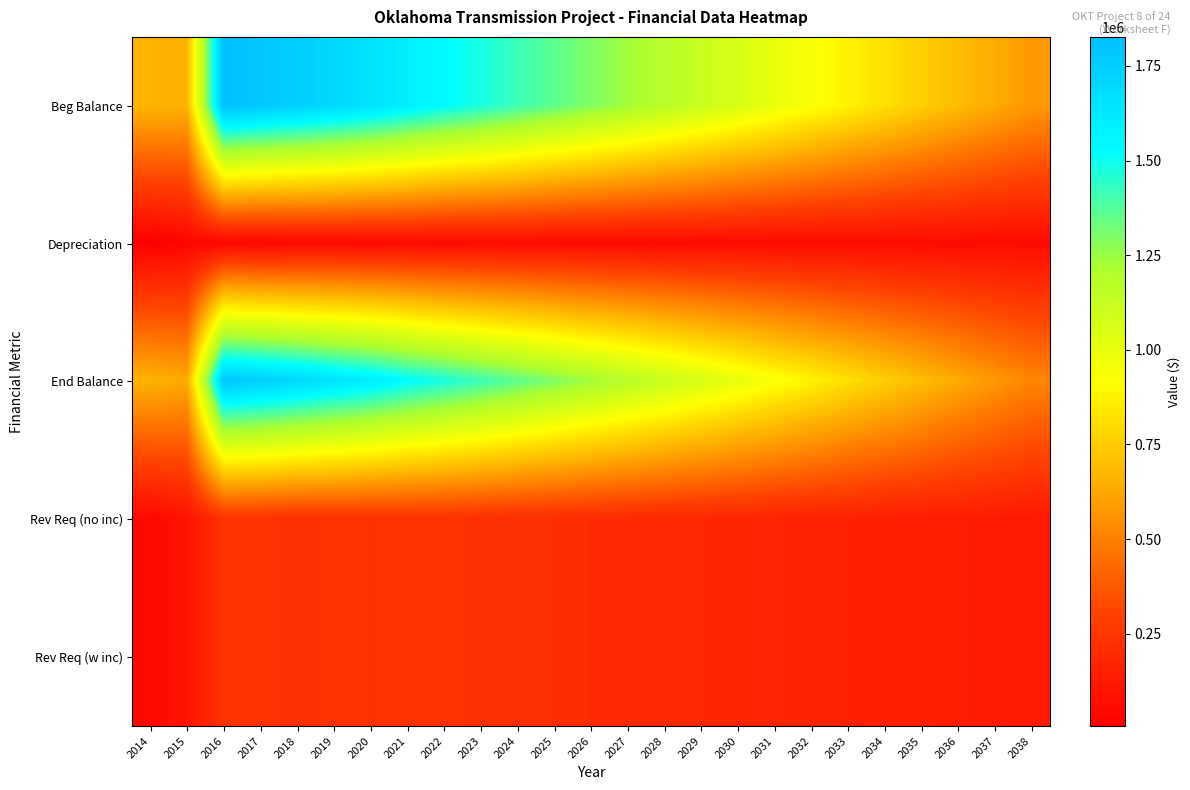

At which category is the sum across all series the highest?

2016